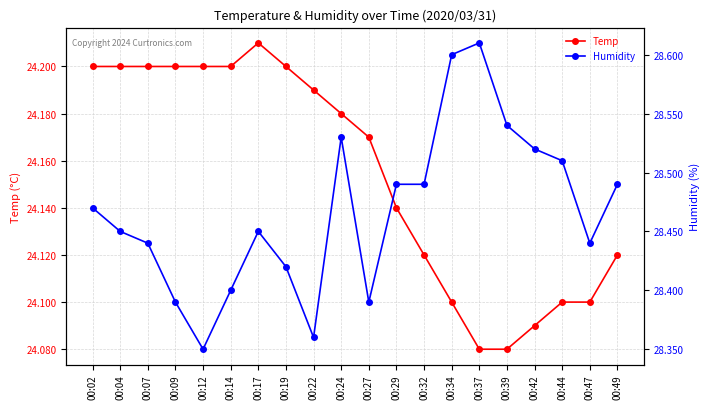

At which label is Temp closest to 24?

00:37